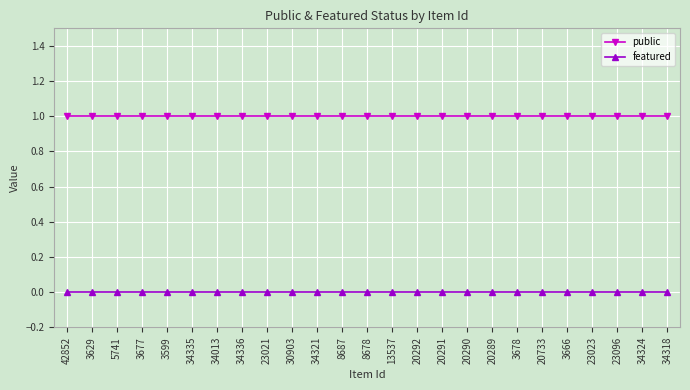

Rank the series at 20290 from highest to lowest value.

public, featured